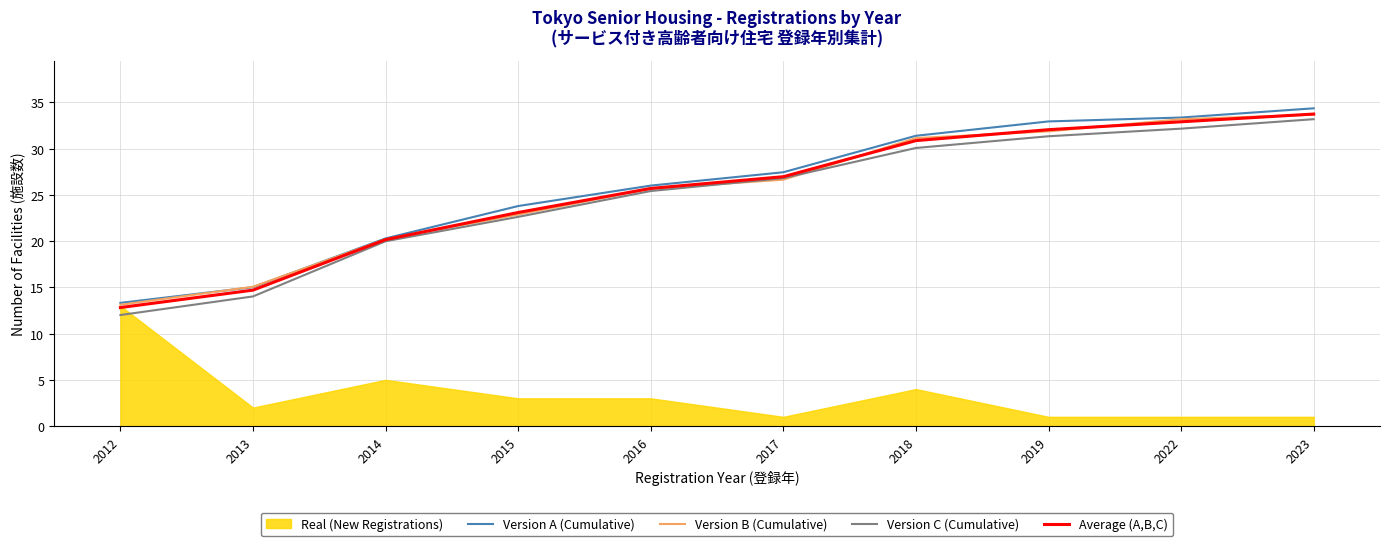

What is the average value of the Version B (Cumulative) series?

25.3